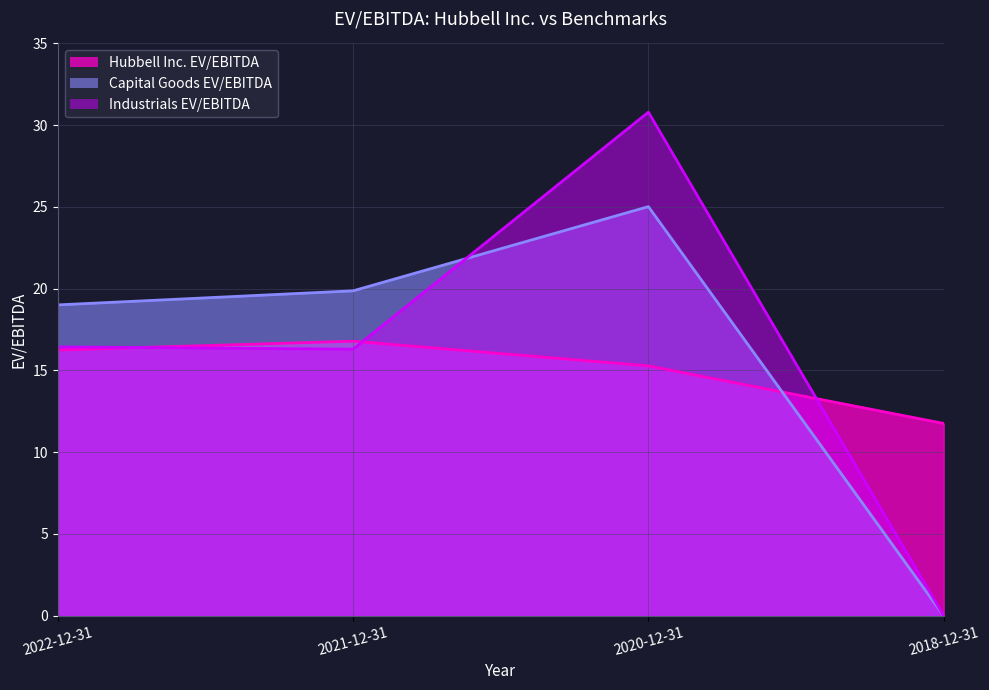

At which label is Capital Goods EV/EBITDA closest to 12?

2022-12-31